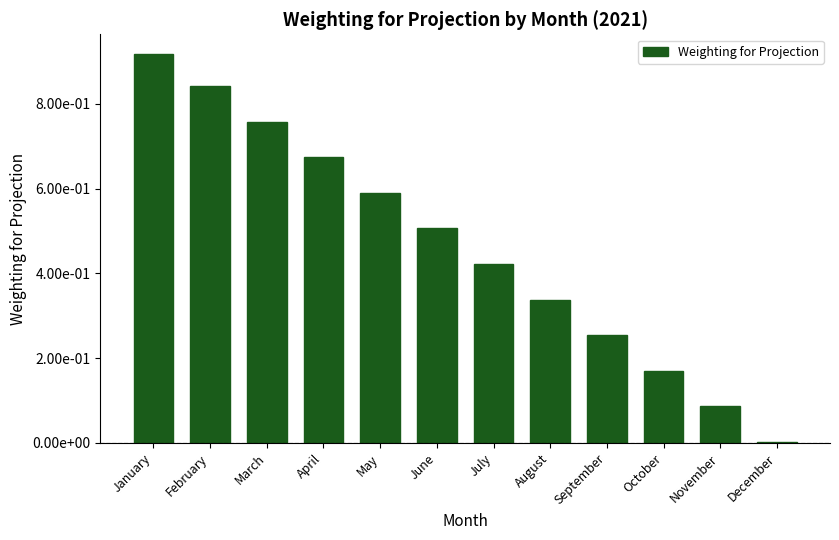

What is the sum of all values?

5.6